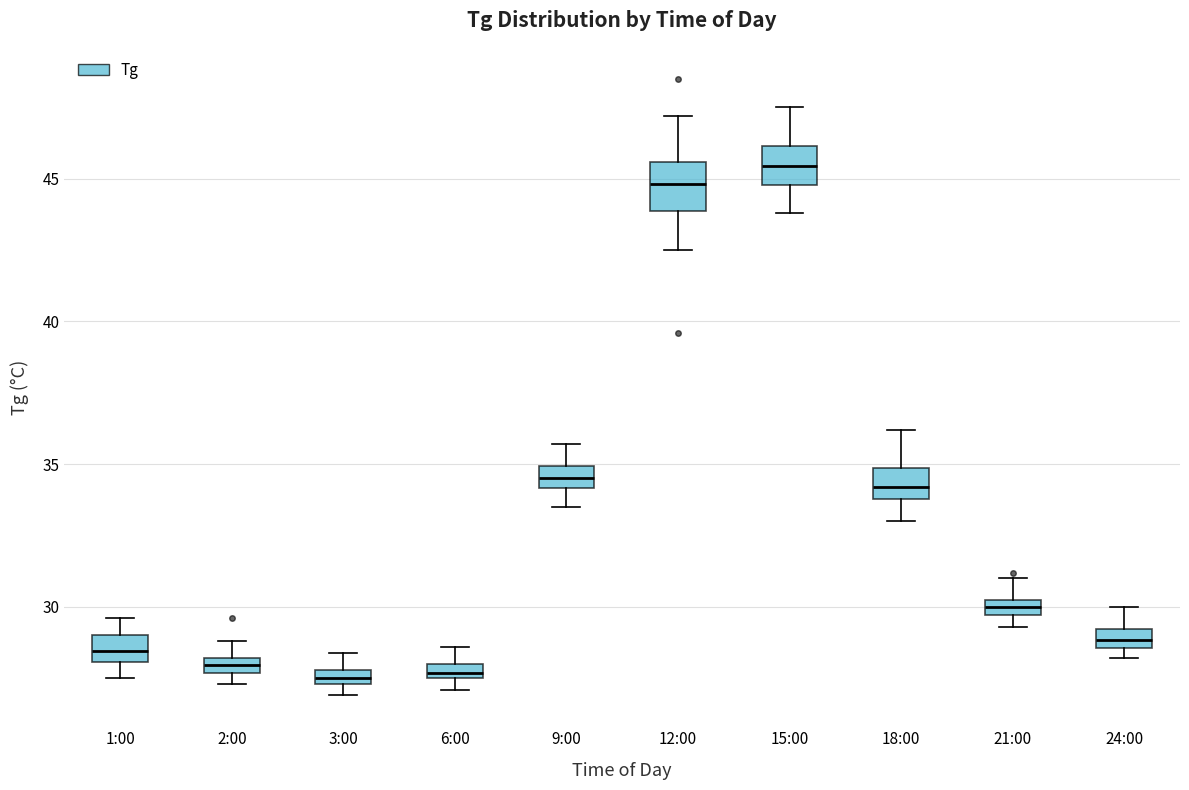

Where is the upper edge of the box for 21:00 on the y-axis? The values are not printed on the chart, so give them approximately, as read against the axis.

30.5